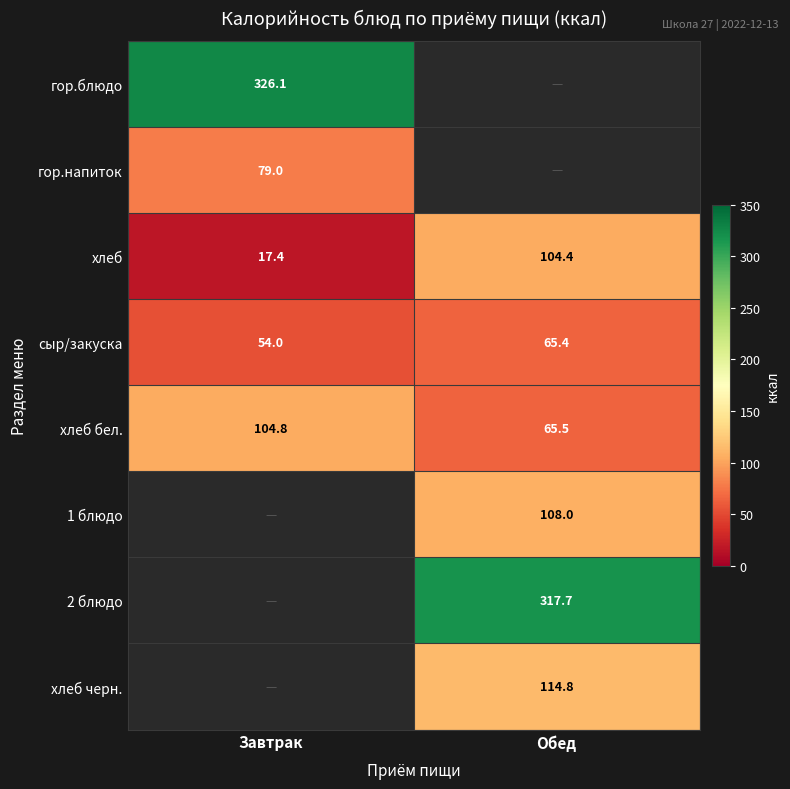

At how many categories does at least one series exceed 107?

2